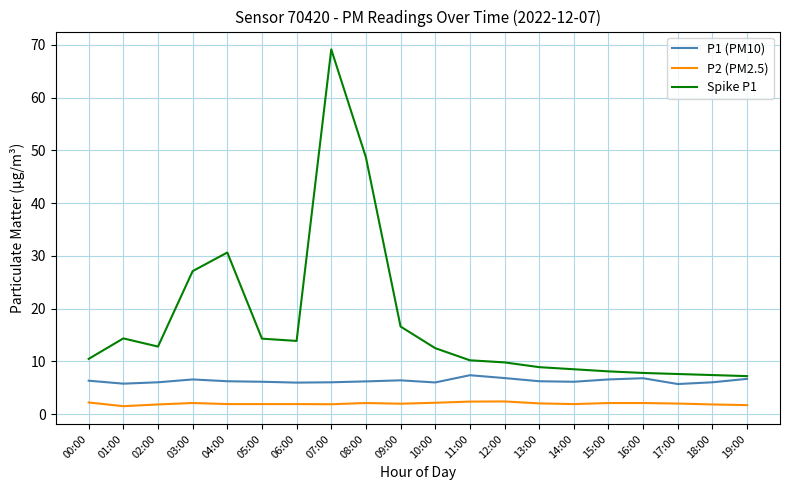

What position from the left is 16:00?

17